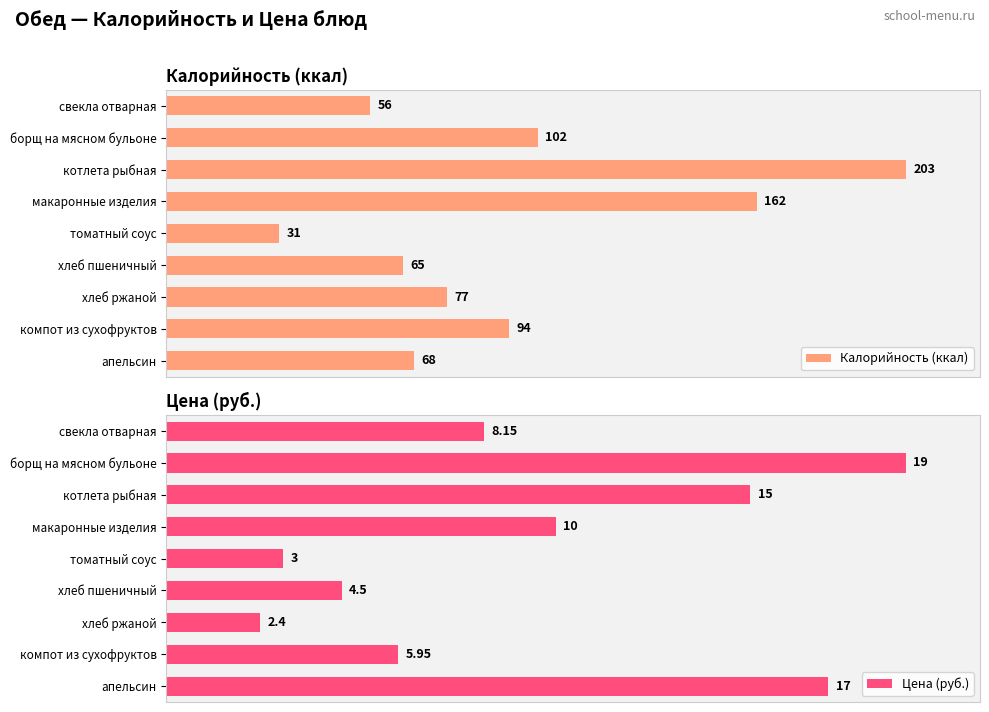

Rank the categories by Калорийность (ккал) value from lowest to highest.

томатный соус, свекла отварная, хлеб пшеничный, апельсин, хлеб ржаной, компот из сухофруктов, борщ на мясном бульоне, макаронные изделия, котлета рыбная